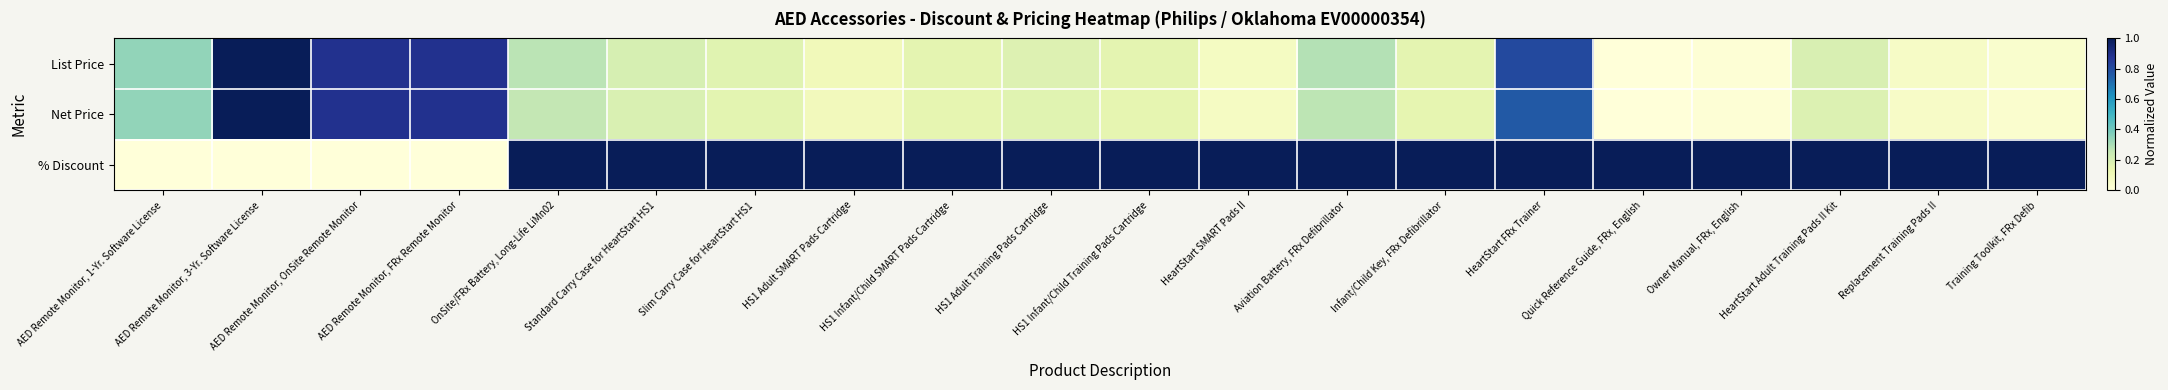

Count the number of data series in this chart.

3